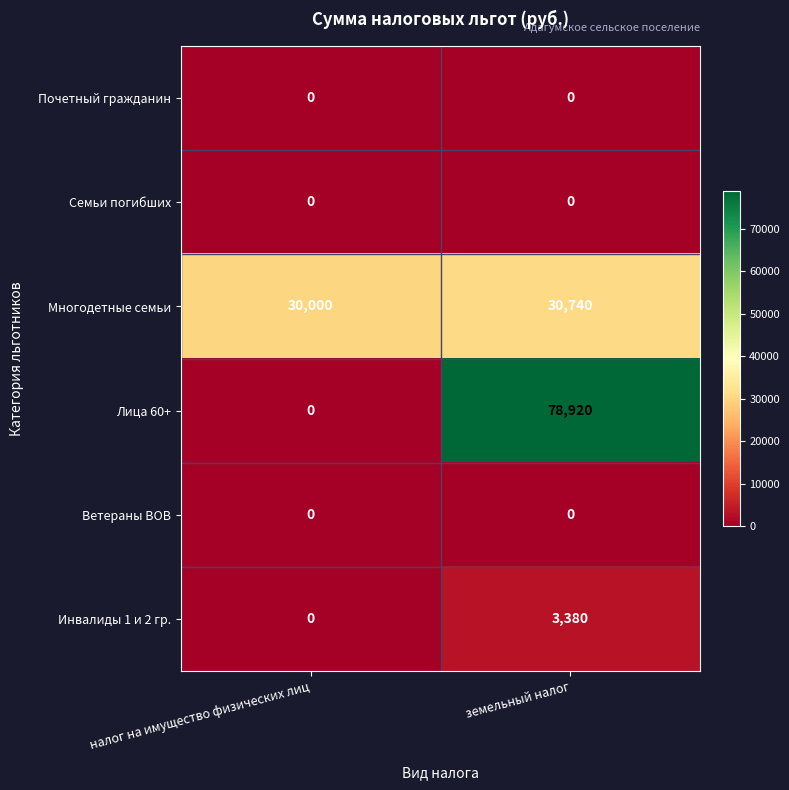

Reading left to right, transcribe all the data shown in this chart.

Почетный гражданин: налог на имущество физических лиц=0	земельный налог=0
Семьи погибших: налог на имущество физических лиц=0	земельный налог=0
Многодетные семьи: налог на имущество физических лиц=30000	земельный налог=30740
Лица 60+: налог на имущество физических лиц=0	земельный налог=78920
Ветераны ВОВ: налог на имущество физических лиц=0	земельный налог=0
Инвалиды 1 и 2 гр.: налог на имущество физических лиц=0	земельный налог=3380